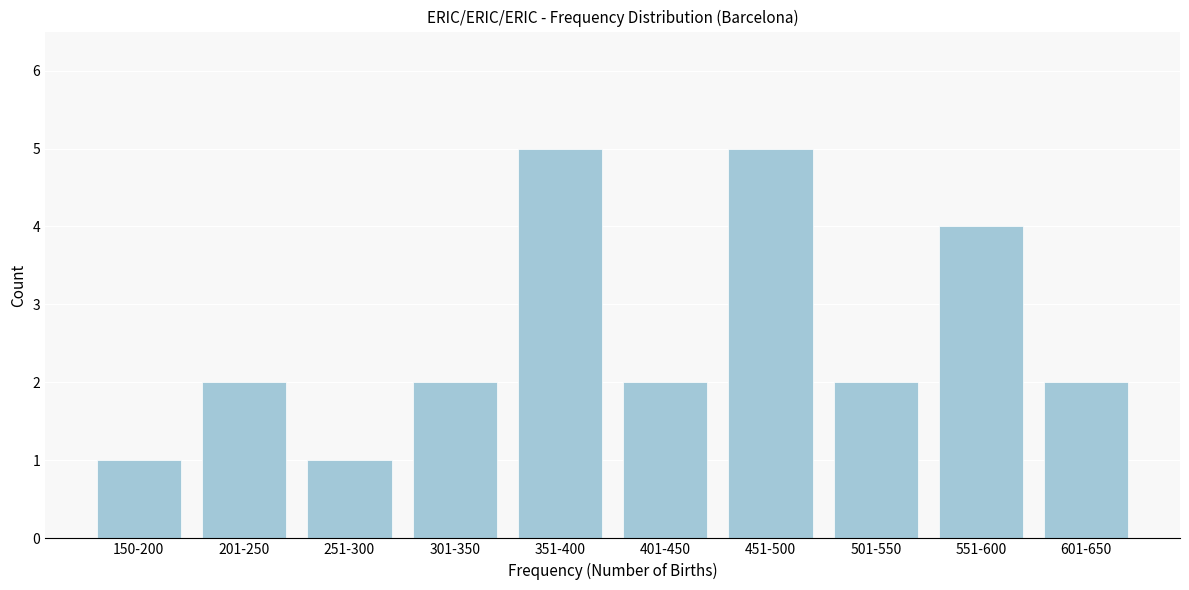

Reading left to right, transcribe all the data shown in this chart.

1	2	1	2	5	2	5	2	4	2